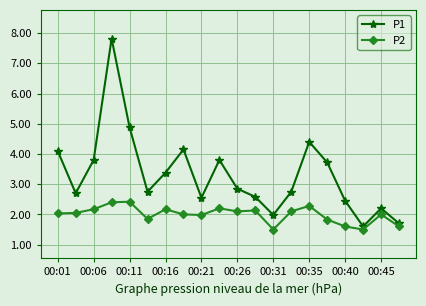

What is the minimum value shown in the chart?

1.5